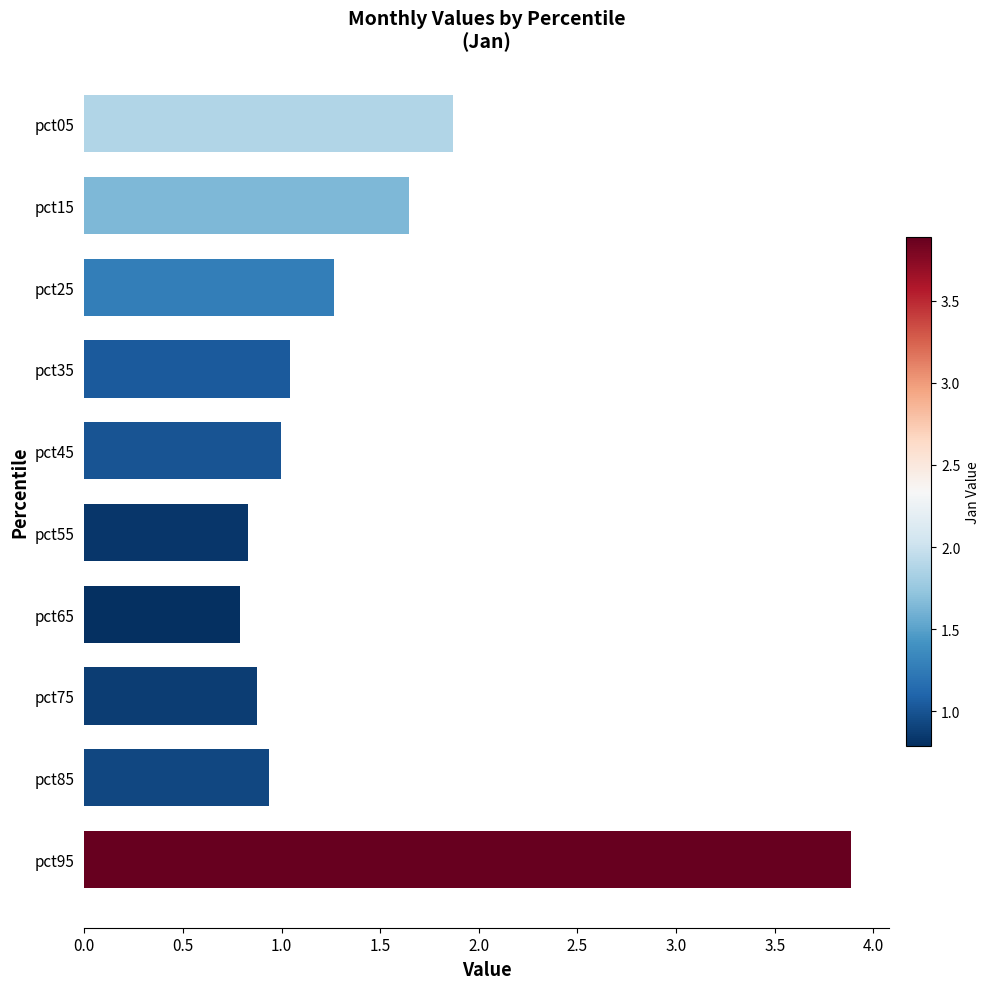

Count the number of categories in the chart.

10